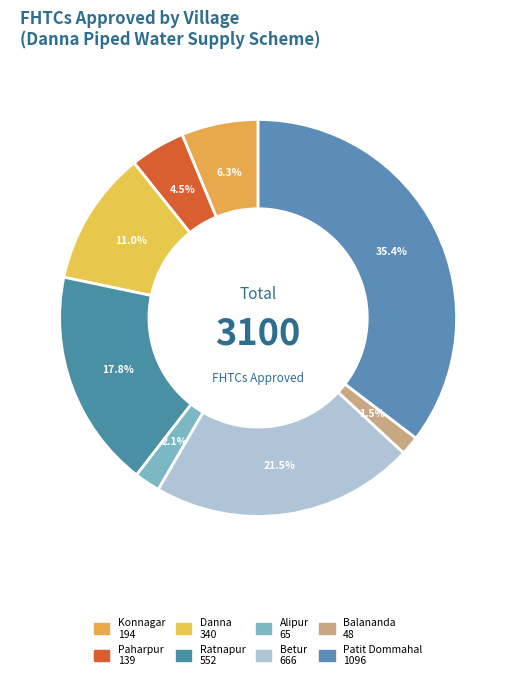

Rank the categories by value from highest to lowest.

Patit Dommahal, Betur, Ratnapur, Danna, Konnagar, Paharpur, Alipur, Balananda